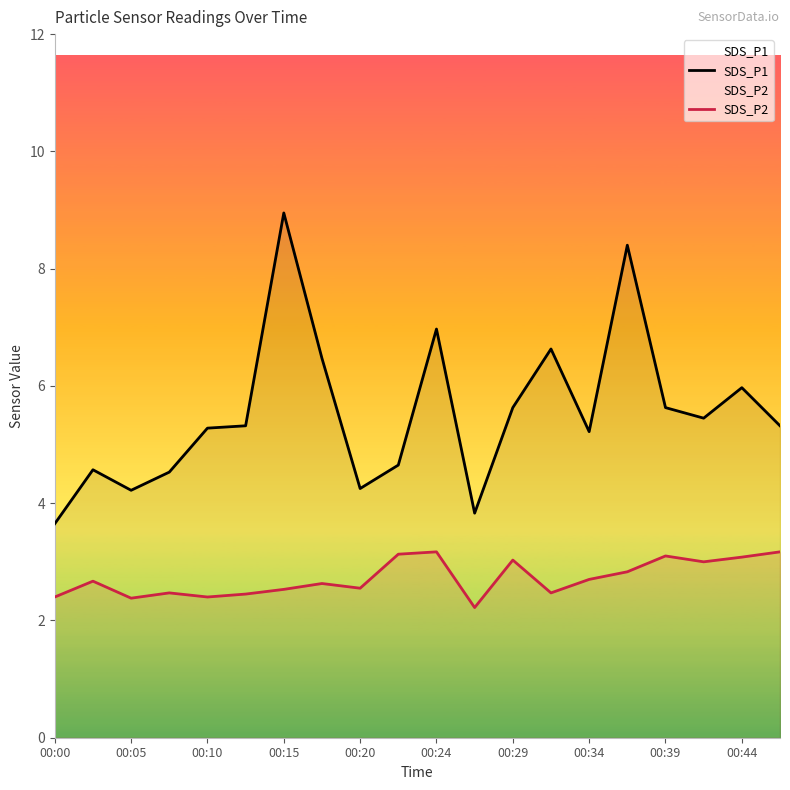

At which label does SDS_P1 first exceed 5?

00:10